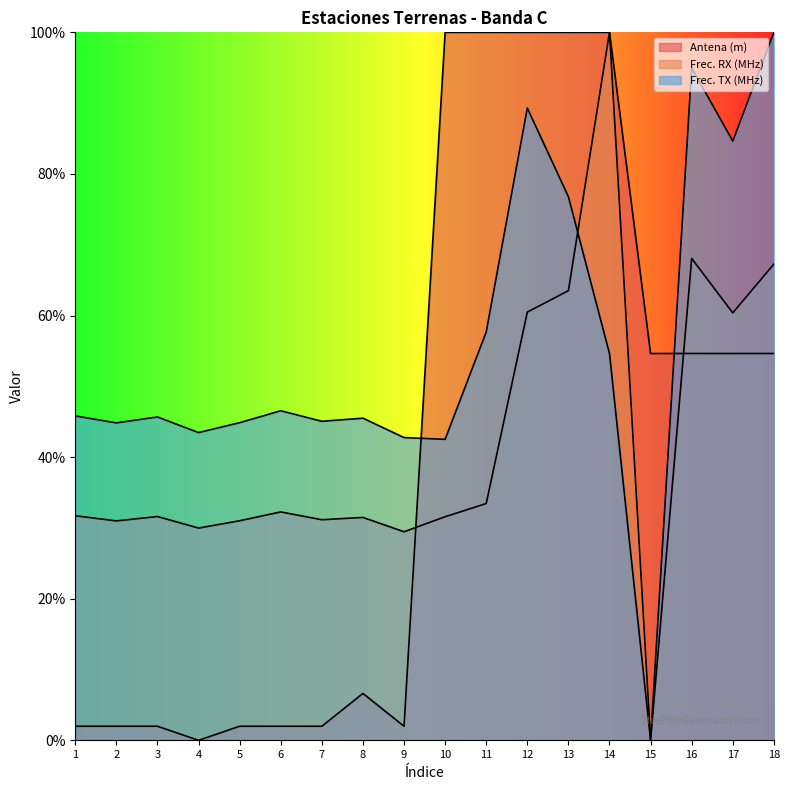

At which category is the sum across all series the highest?

14